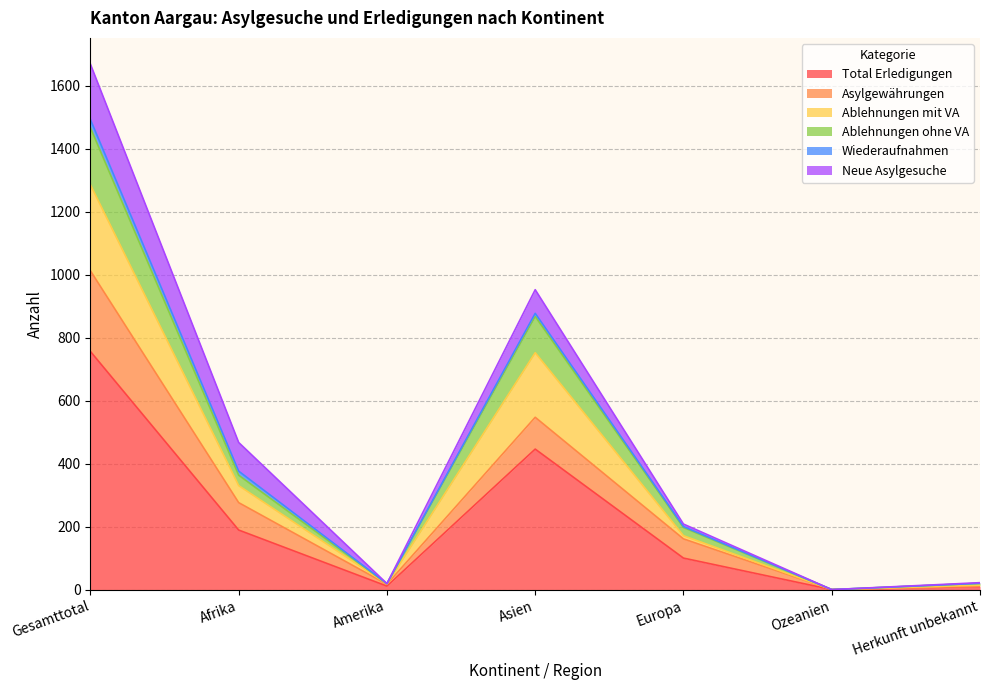

True or false: Total Erledigungen has a value of 5 at Herkunft unbekannt.

False